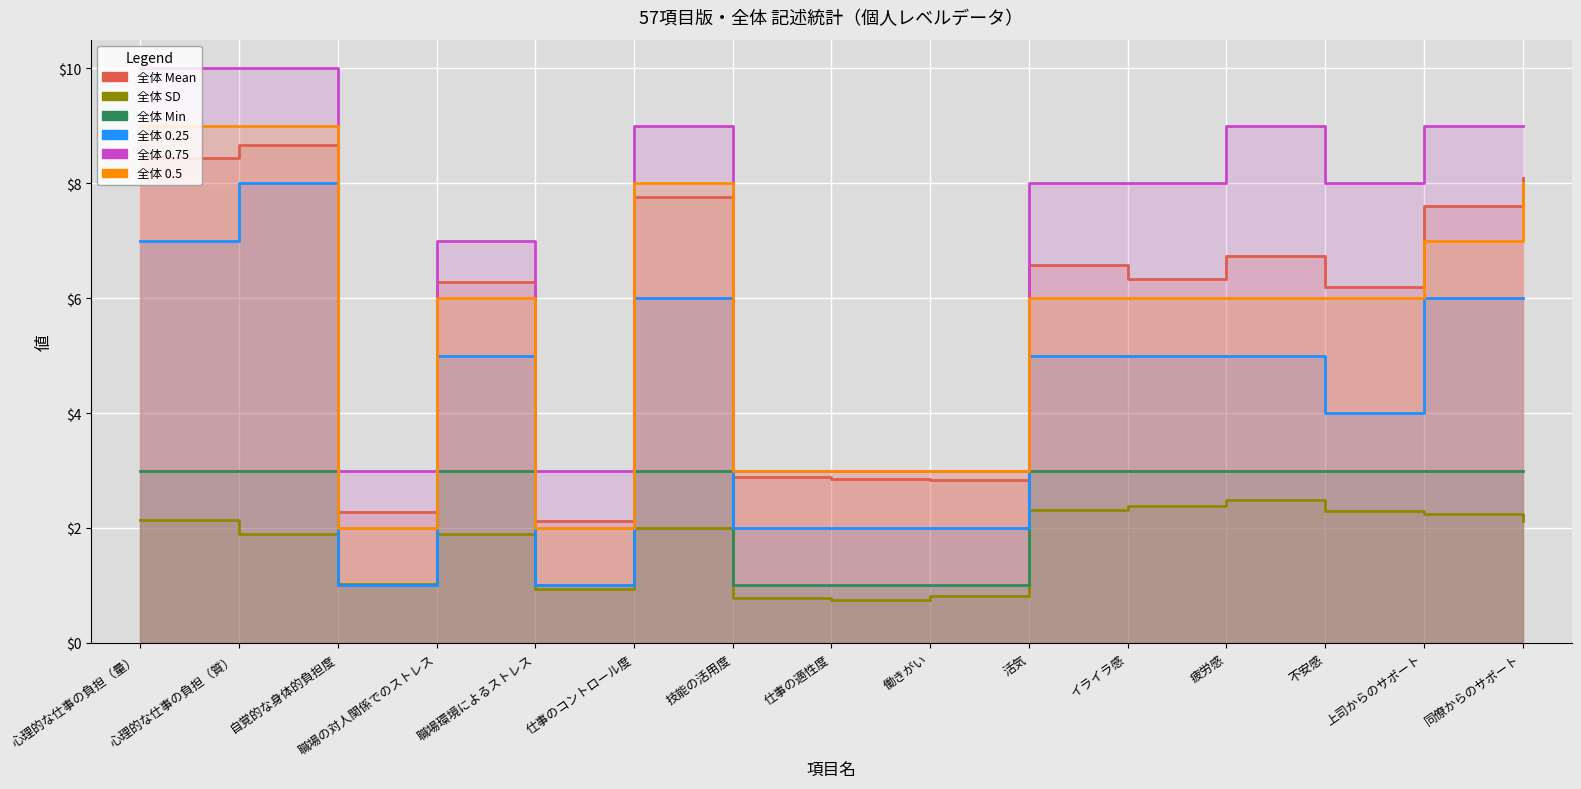

Is it true that 全体 Mean equals 7.6 at 上司からのサポート?

True